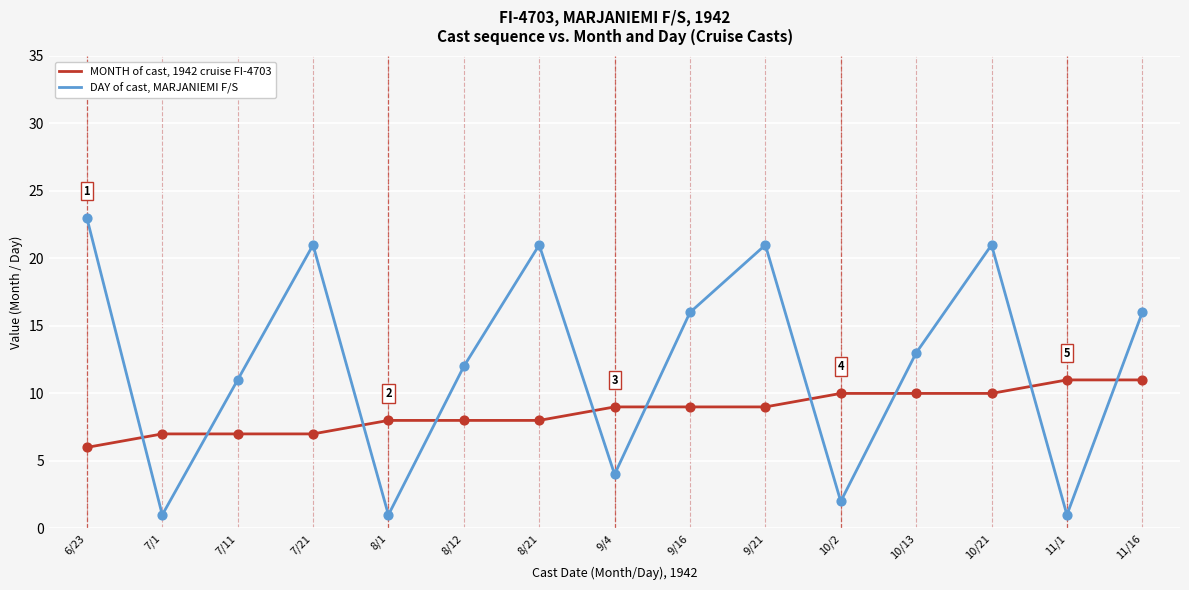

Between 6/23 and 9/4, which series saw the biggest shift?

DAY of cast, MARJANIEMI F/S